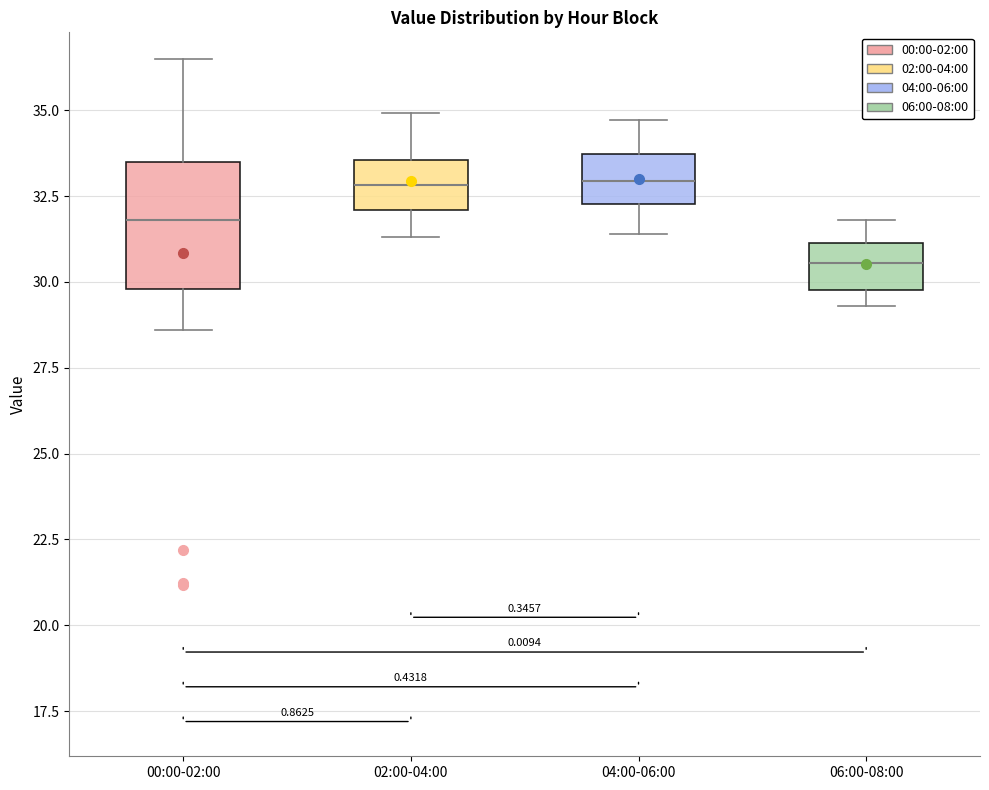

Where does the upper whisker of the box for 02:00-04:00 end on the y-axis? The values are not printed on the chart, so give them approximately, as read against the axis.

35.0